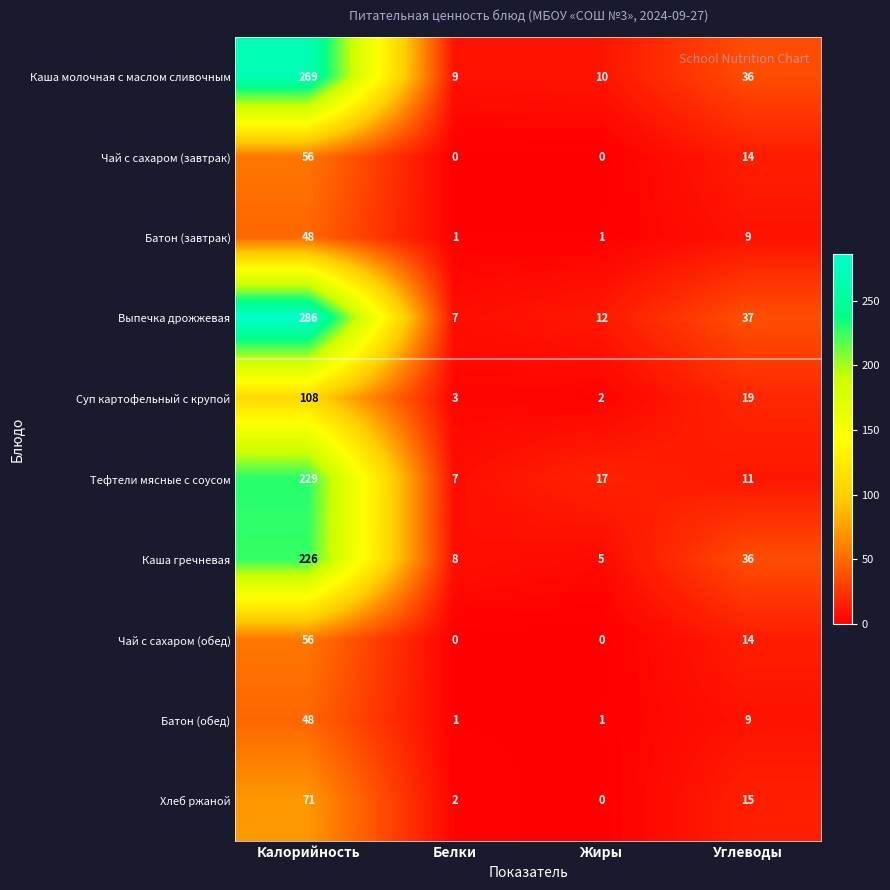

What is the greatest value displayed?

286